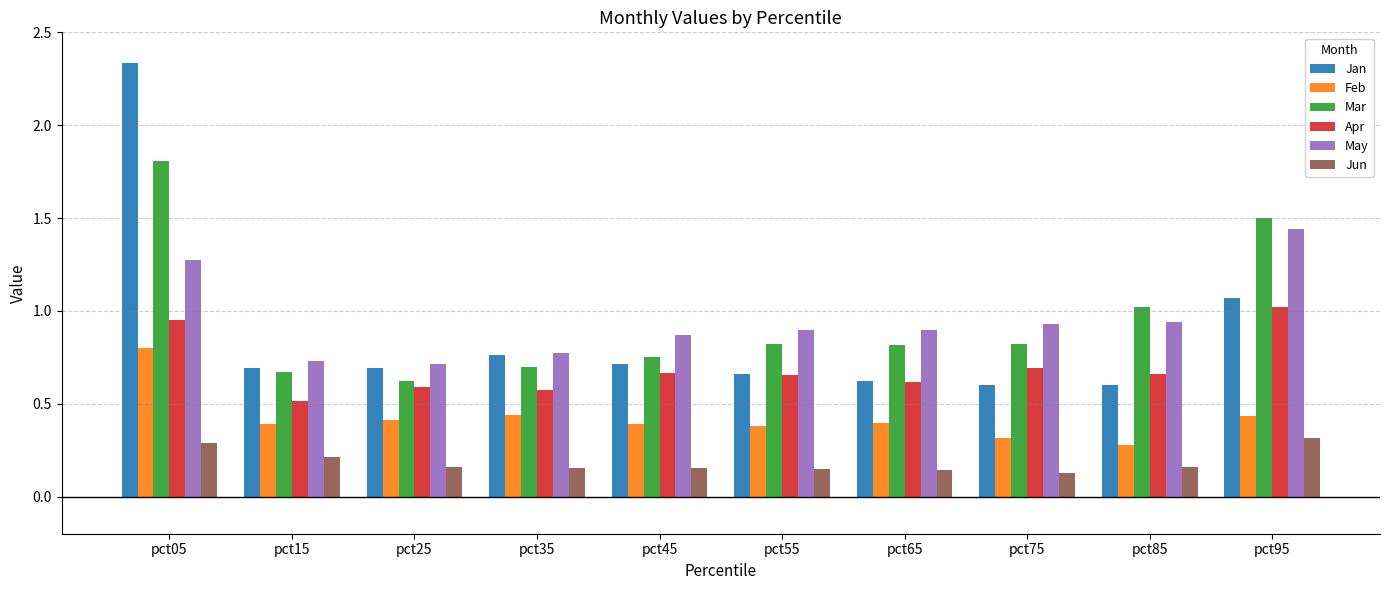

What is the average value of the Mar series?

1.0